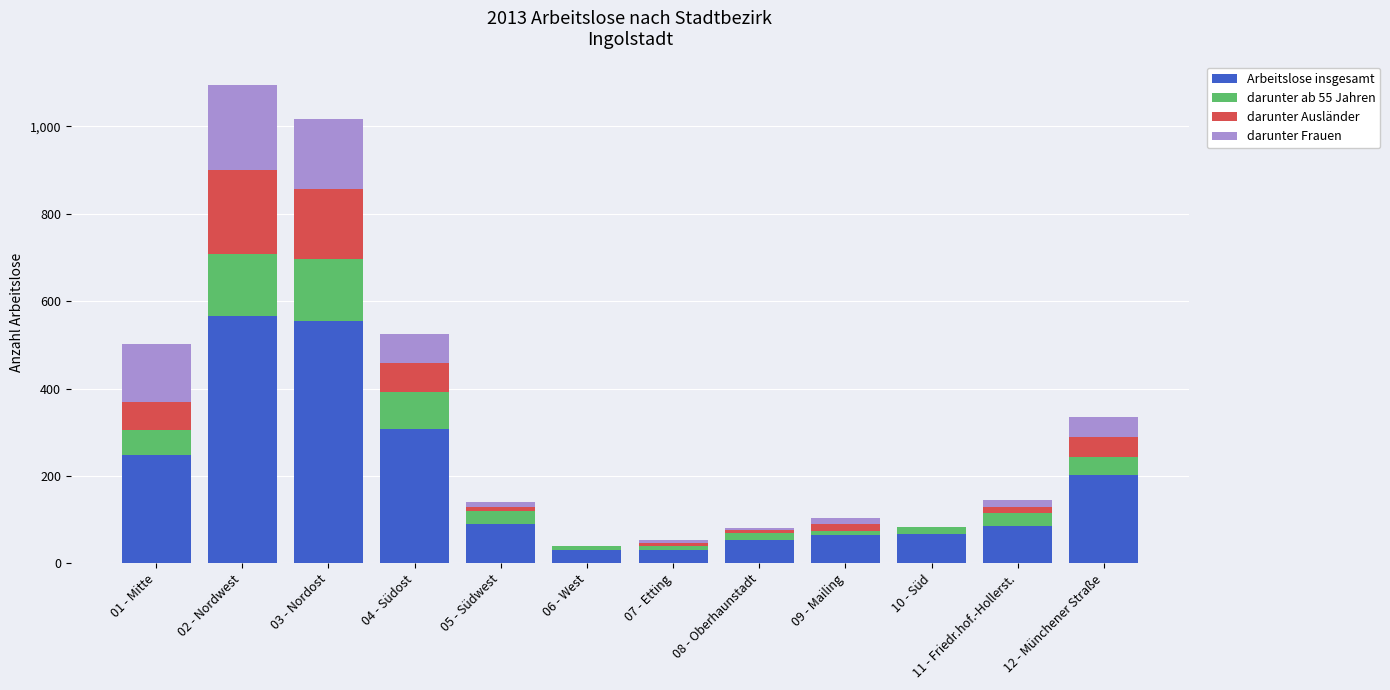

What is the highest value of the Arbeitslose insgesamt series?

567